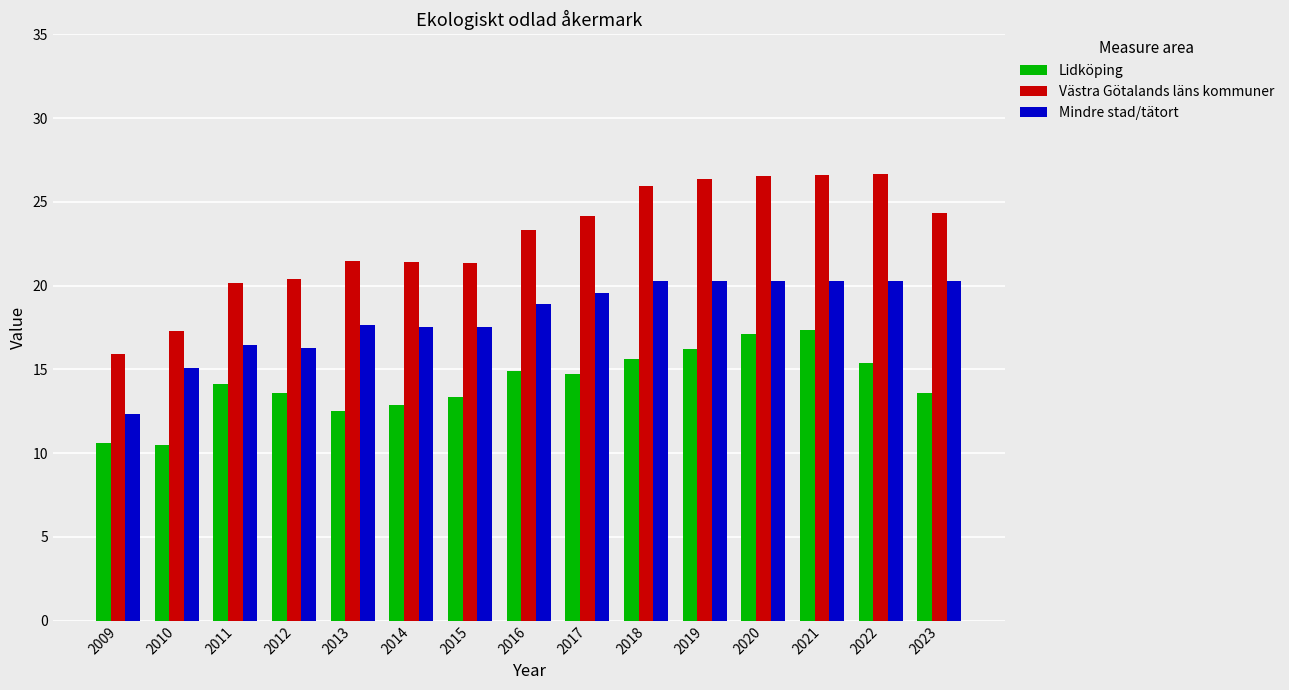

List the series in order of their overall mean, lowest first.

Lidköping, Mindre stad/tätort, Västra Götalands läns kommuner